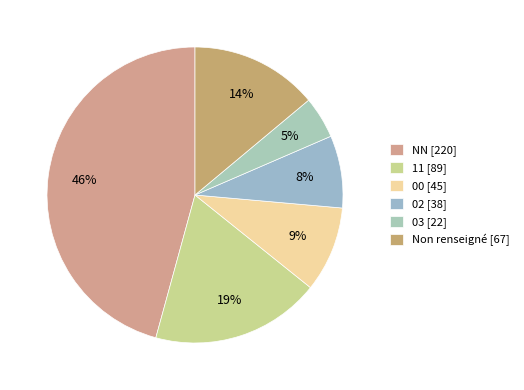

Count the number of slices in the pie.

6